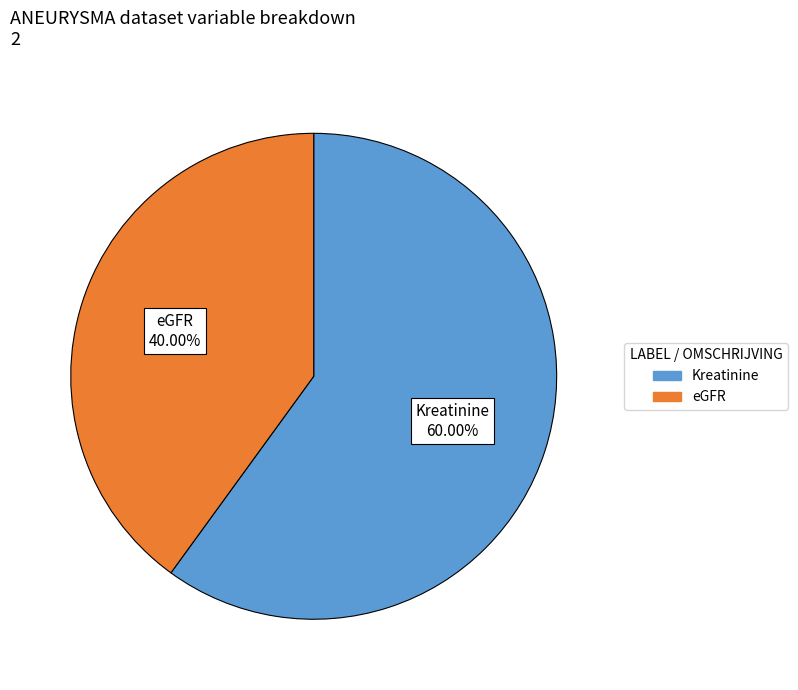

Between eGFR and Kreatinine, which is larger?

Kreatinine